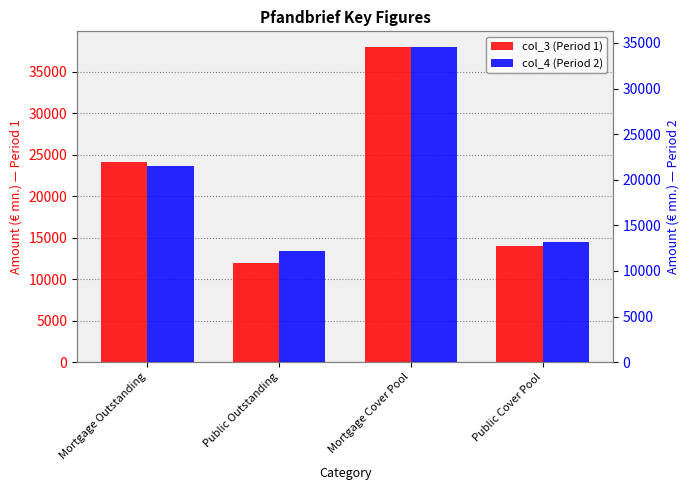

Where is col_3 (Period 1) nearest to the value 24960?

Mortgage Outstanding